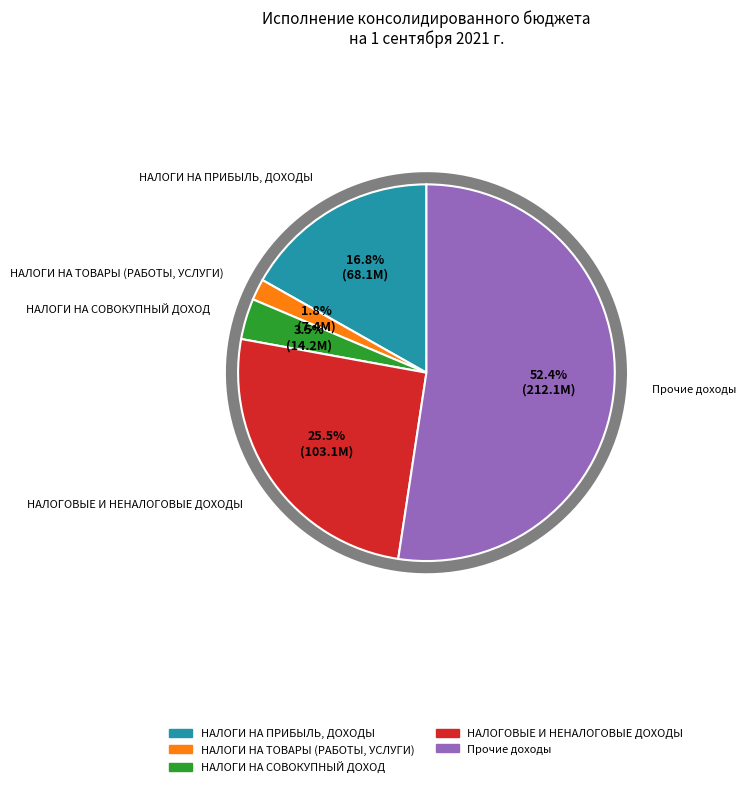

To the nearest percent, what percentage of the pie is НАЛОГИ НА ТОВАРЫ (РАБОТЫ, УСЛУГИ)?

2%